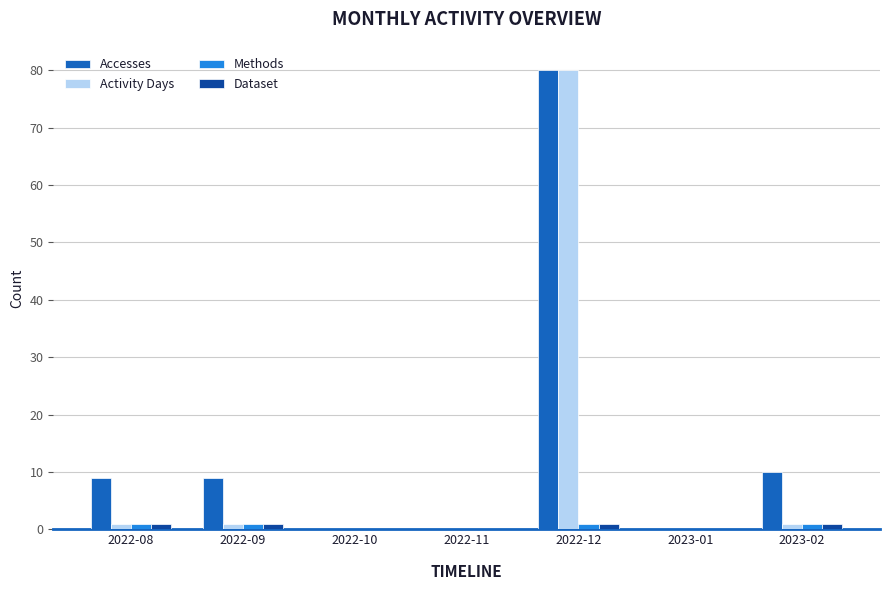

Count the number of categories in the chart.

7